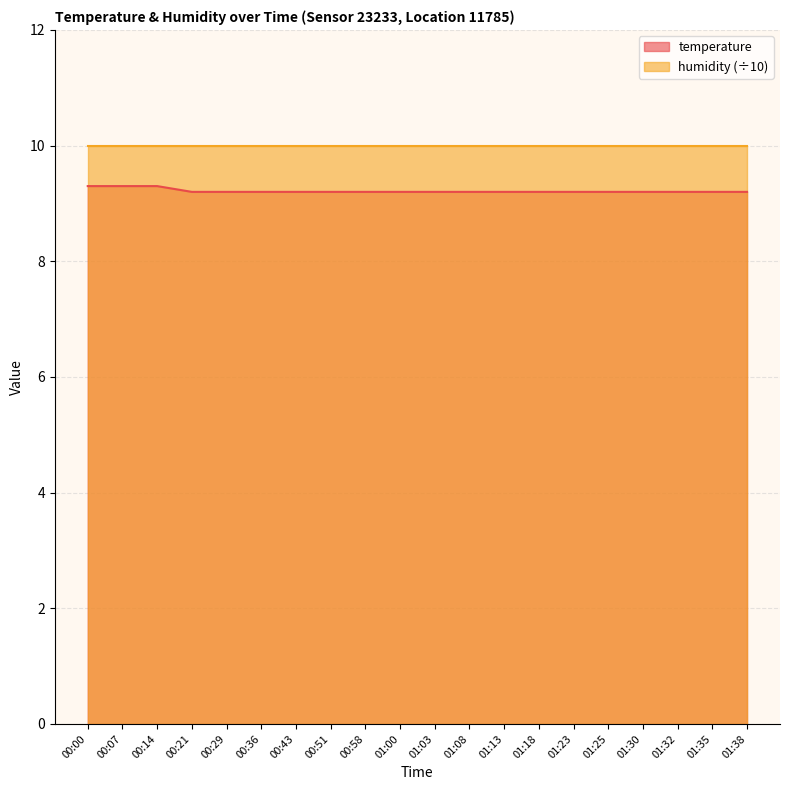

What is the ratio of the value at 00:21 to the value at 01:13?

1.0